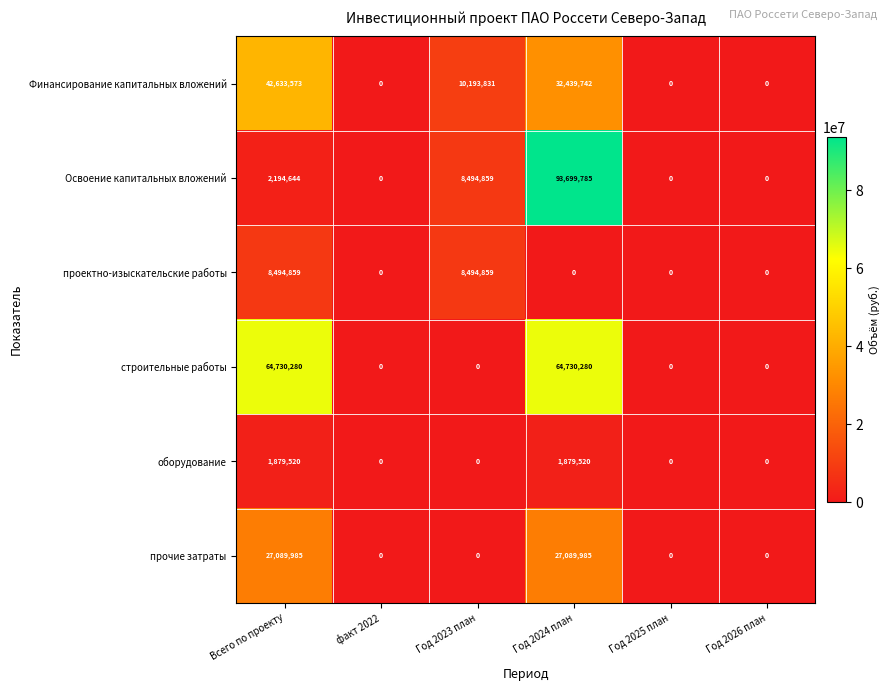

What is the difference between the maximum and minimum values in the Финансирование капитальных вложений series?

42633573